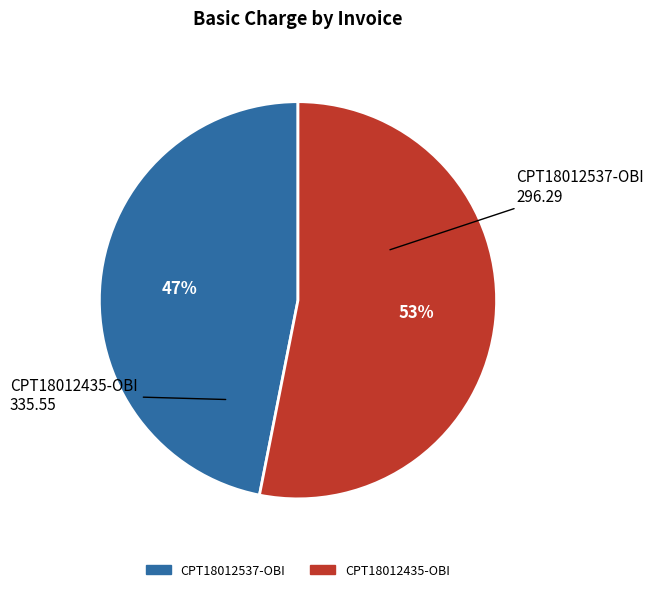

To the nearest percent, what is the difference between the CPT18012435-OBI and CPT18012537-OBI slice percentages?

6%